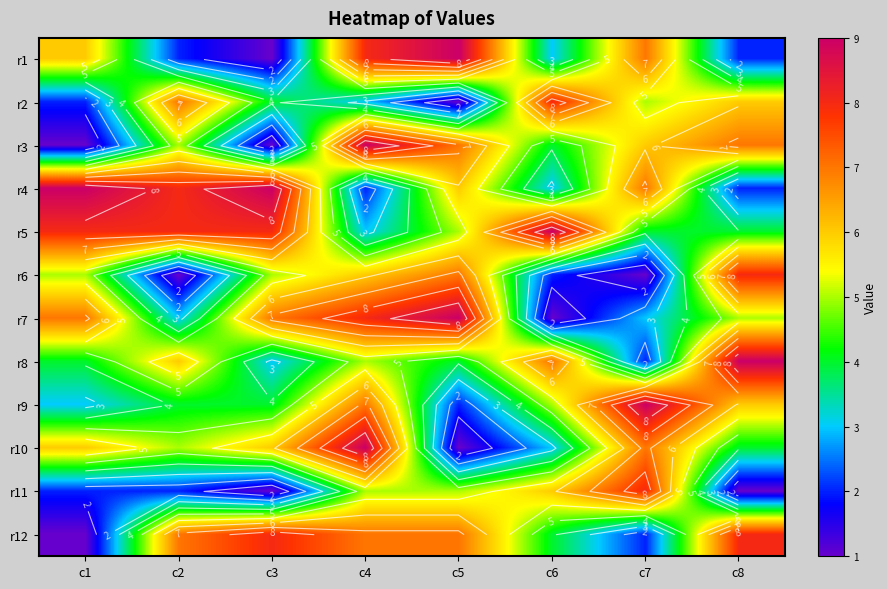

Rank the series by their maximum value, from highest to lowest.

r1, r3, r4, r5, r7, r8, r9, r10, r2, r6, r11, r12